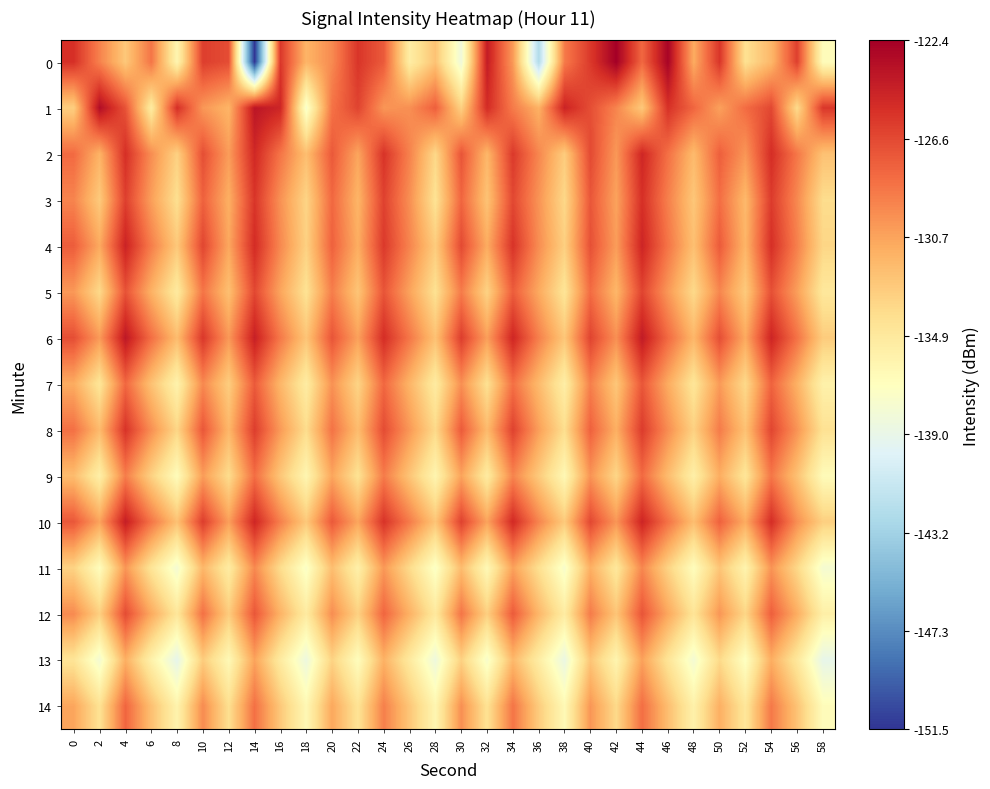

Reading right to left, list all the values displayed in this chart.

0: 58=-136.7	56=-126.1	54=-131.8	52=-134.2	50=-125.6	48=-131.1	46=-122.7	44=-128.0	42=-122.4	40=-125.8	38=-128.9	36=-142.4	34=-130.2	32=-124.2	30=-138.4	28=-132.4	26=-135.3	24=-127.4	22=-125.6	20=-129.6	18=-131.6	16=-125.7	14=-151.5	12=-126.8	10=-126.0	8=-136.1	6=-128.6	4=-132.7	2=-129.2	0=-125.3
1: 58=-125.7	56=-133.8	54=-126.5	52=-128.2	50=-130.6	48=-127.9	46=-125.4	44=-132.7	42=-129.3	40=-126.8	38=-124.6	36=-131.4	34=-128.9	32=-125.1	30=-133.2	28=-127.6	26=-129.8	24=-130.1	22=-126.3	20=-128.5	18=-137.6	16=-124.7	14=-123.8	12=-131.6	10=-130.2	8=-125.3	6=-135.1	4=-127.0	2=-123.2	0=-133.0
2: 58=-132.3	56=-128.7	54=-125.2	52=-130.1	50=-127.6	48=-131.9	46=-128.4	44=-124.8	42=-130.2	40=-126.6	38=-132.9	36=-129.4	34=-125.8	32=-131.7	30=-127.1	28=-133.6	26=-129.2	24=-125.5	22=-130.8	20=-127.3	18=-132.1	16=-128.6	14=-124.9	12=-130.4	10=-126.8	8=-133.2	6=-129.7	4=-125.3	2=-131.5	0=-128.1
3: 58=-133.9	56=-129.5	54=-125.9	52=-131.8	50=-128.3	48=-132.6	46=-129.1	44=-125.3	42=-130.7	40=-127.2	38=-133.6	36=-130.0	34=-126.5	32=-132.4	30=-127.9	28=-134.3	26=-129.8	24=-126.2	22=-131.6	20=-128.0	18=-133.4	16=-129.9	14=-125.6	12=-131.3	10=-127.7	8=-134.1	6=-130.5	4=-126.1	2=-132.8	0=-129.3
4: 58=-133.5	56=-129.1	54=-125.3	52=-131.6	50=-127.4	48=-132.2	46=-128.6	44=-124.7	42=-130.4	40=-126.9	38=-133.1	36=-129.7	34=-125.5	32=-131.1	30=-126.6	28=-132.9	26=-129.3	24=-125.8	22=-131.2	20=-127.7	18=-133.2	16=-129.5	14=-125.1	12=-130.9	10=-126.4	8=-132.7	6=-129.0	4=-124.6	2=-131.0	0=-127.5
5: 58=-134.8	56=-130.5	54=-126.9	52=-132.8	50=-129.4	48=-133.7	46=-130.2	44=-126.3	42=-131.7	40=-128.2	38=-134.5	36=-131.0	34=-127.5	32=-133.3	30=-128.9	28=-134.2	26=-130.7	24=-127.1	22=-132.5	20=-129.0	18=-134.3	16=-130.8	14=-126.5	12=-132.2	10=-128.6	8=-135.0	6=-131.4	4=-127.0	2=-133.7	0=-130.2
6: 58=-132.9	56=-128.5	54=-124.7	52=-131.0	50=-126.8	48=-131.7	46=-128.1	44=-124.1	42=-129.8	40=-126.3	38=-132.6	36=-129.1	34=-124.8	32=-130.5	30=-126.0	28=-132.3	26=-128.7	24=-125.2	22=-130.6	20=-127.1	18=-132.5	16=-128.8	14=-124.4	12=-130.2	10=-125.7	8=-132.0	6=-128.3	4=-123.9	2=-130.3	0=-126.8
7: 58=-135.7	56=-131.4	54=-127.8	52=-133.7	50=-130.3	48=-134.6	46=-131.1	44=-127.2	42=-132.6	40=-129.1	38=-135.4	36=-131.9	34=-128.4	32=-134.2	30=-129.8	28=-135.1	26=-131.6	24=-128.0	22=-133.4	20=-129.9	18=-135.2	16=-131.7	14=-127.4	12=-133.0	10=-129.5	8=-135.8	6=-132.3	4=-128.0	2=-134.6	0=-131.1
8: 58=-134.3	56=-130.0	54=-126.4	52=-132.3	50=-128.9	48=-133.2	46=-129.7	44=-125.9	42=-131.3	40=-127.7	38=-134.0	36=-130.5	34=-126.2	32=-131.9	30=-127.4	28=-133.7	26=-130.2	24=-126.7	22=-132.0	20=-128.5	18=-133.9	16=-130.3	14=-126.0	12=-131.7	10=-127.2	8=-133.5	6=-129.8	4=-125.5	2=-131.9	0=-128.4
9: 58=-136.6	56=-132.3	54=-128.7	52=-134.6	50=-131.2	48=-135.5	46=-132.0	44=-128.1	42=-133.5	40=-130.0	38=-136.3	36=-132.8	34=-129.3	32=-135.1	30=-130.7	28=-136.0	26=-132.5	24=-128.9	22=-134.3	20=-130.8	18=-136.1	16=-132.6	14=-128.3	12=-133.9	10=-130.4	8=-136.7	6=-133.2	4=-129.0	2=-135.5	0=-132.0
10: 58=-133.1	56=-129.8	54=-125.2	52=-131.1	50=-127.7	48=-132.1	46=-128.5	44=-124.7	42=-130.1	40=-126.5	38=-132.8	36=-129.3	34=-125.0	32=-130.7	30=-126.2	28=-132.5	26=-128.9	24=-125.5	22=-130.8	20=-127.3	18=-132.7	16=-129.1	14=-124.8	12=-130.5	10=-126.0	8=-132.3	6=-128.6	4=-124.3	2=-130.7	0=-127.2
11: 58=-137.9	56=-133.6	54=-130.0	52=-135.9	50=-132.5	48=-136.8	46=-133.3	44=-129.4	42=-134.8	40=-131.3	38=-137.6	36=-134.1	34=-130.6	32=-136.4	30=-132.0	28=-137.3	26=-133.8	24=-130.2	22=-135.6	20=-132.1	18=-137.4	16=-133.9	14=-129.5	12=-135.2	10=-131.7	8=-138.0	6=-134.5	4=-130.1	2=-136.8	0=-133.3
12: 58=-135.5	56=-131.2	54=-127.6	52=-133.5	50=-130.1	48=-134.5	46=-130.9	44=-127.1	42=-132.5	40=-128.9	38=-135.2	36=-131.7	34=-127.4	32=-133.1	30=-128.6	28=-134.9	26=-131.4	24=-127.9	22=-133.2	20=-129.7	18=-135.1	16=-131.5	14=-127.2	12=-132.9	10=-128.4	8=-134.7	6=-131.0	4=-126.7	2=-133.1	0=-129.6
13: 58=-139.1	56=-134.8	54=-131.2	52=-137.1	50=-133.7	48=-138.0	46=-134.5	44=-130.6	42=-136.0	40=-132.5	38=-138.8	36=-135.3	34=-131.8	32=-137.6	30=-133.2	28=-138.5	26=-135.0	24=-131.4	22=-136.8	20=-133.3	18=-138.6	16=-135.1	14=-130.7	12=-136.4	10=-132.9	8=-139.2	6=-135.7	4=-131.3	2=-138.0	0=-134.5
14: 58=-136.7	56=-132.4	54=-128.8	52=-134.7	50=-131.3	48=-135.7	46=-132.1	44=-128.3	42=-133.7	40=-130.1	38=-136.4	36=-132.9	34=-128.6	32=-134.3	30=-129.8	28=-136.1	26=-132.6	24=-129.1	22=-134.4	20=-130.9	18=-136.3	16=-132.7	14=-128.4	12=-134.1	10=-129.6	8=-135.9	6=-132.2	4=-127.9	2=-134.3	0=-130.8